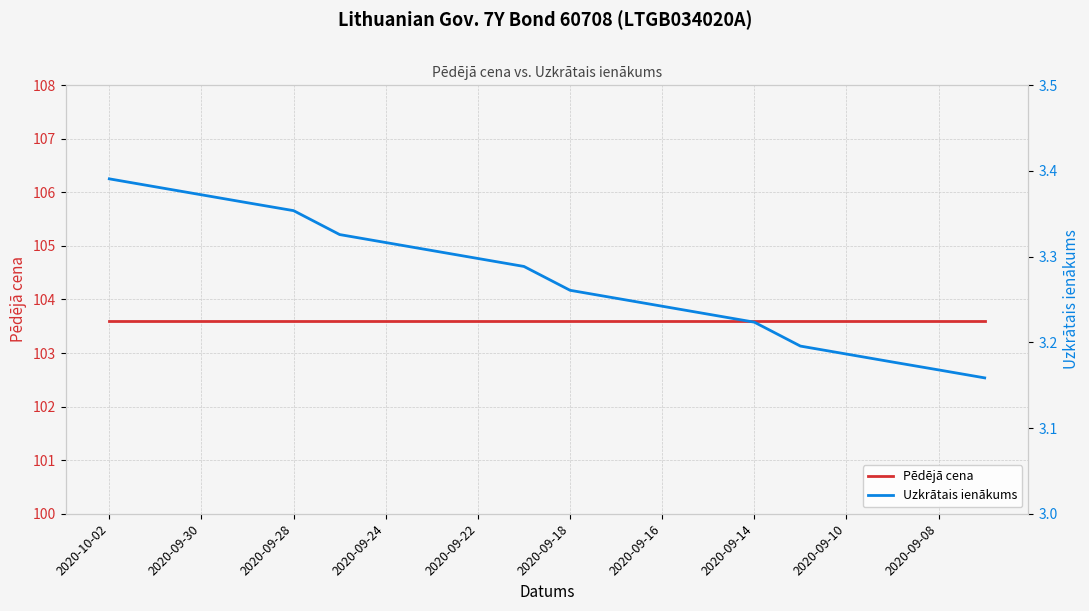

True or false: Pēdējā cena has more than 0 interior local peaks.

False